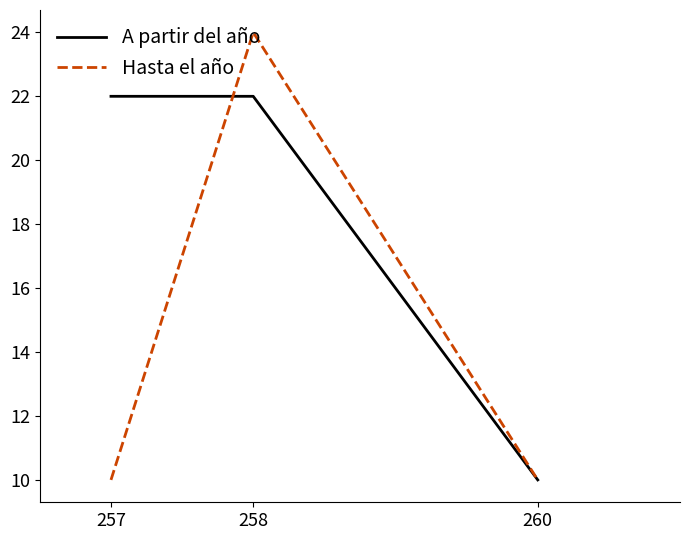

What is the difference between the Hasta el año values at 258 and 257?

14